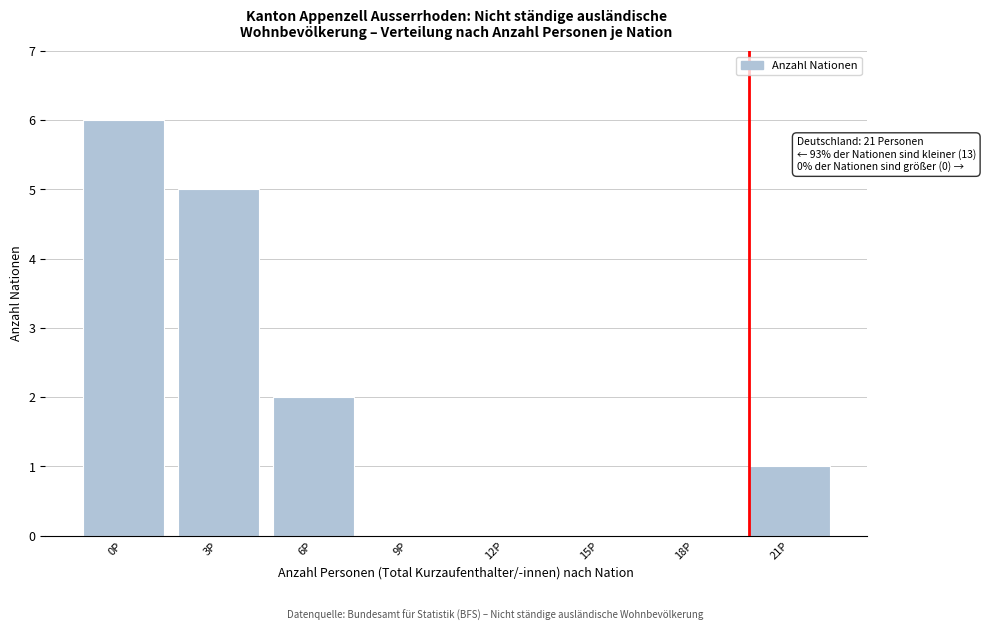

Reading left to right, list all the values displayed in this chart.

0P=6	3P=5	6P=2	9P=0	12P=0	15P=0	18P=0	21P=1